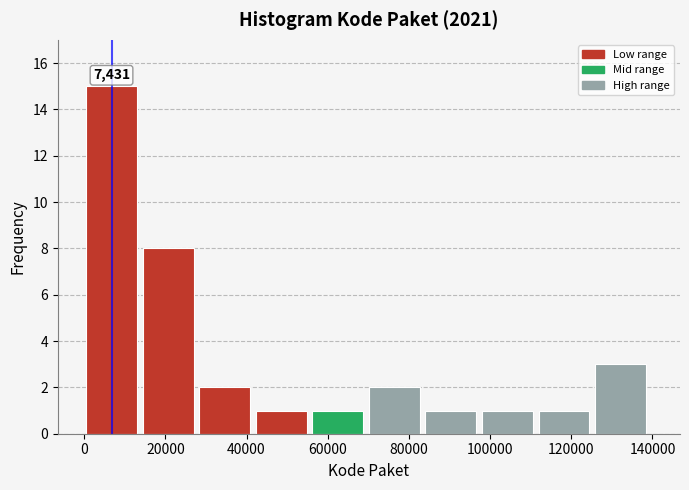

Over which range of the x-axis is the bar tallest?

0 to 14000